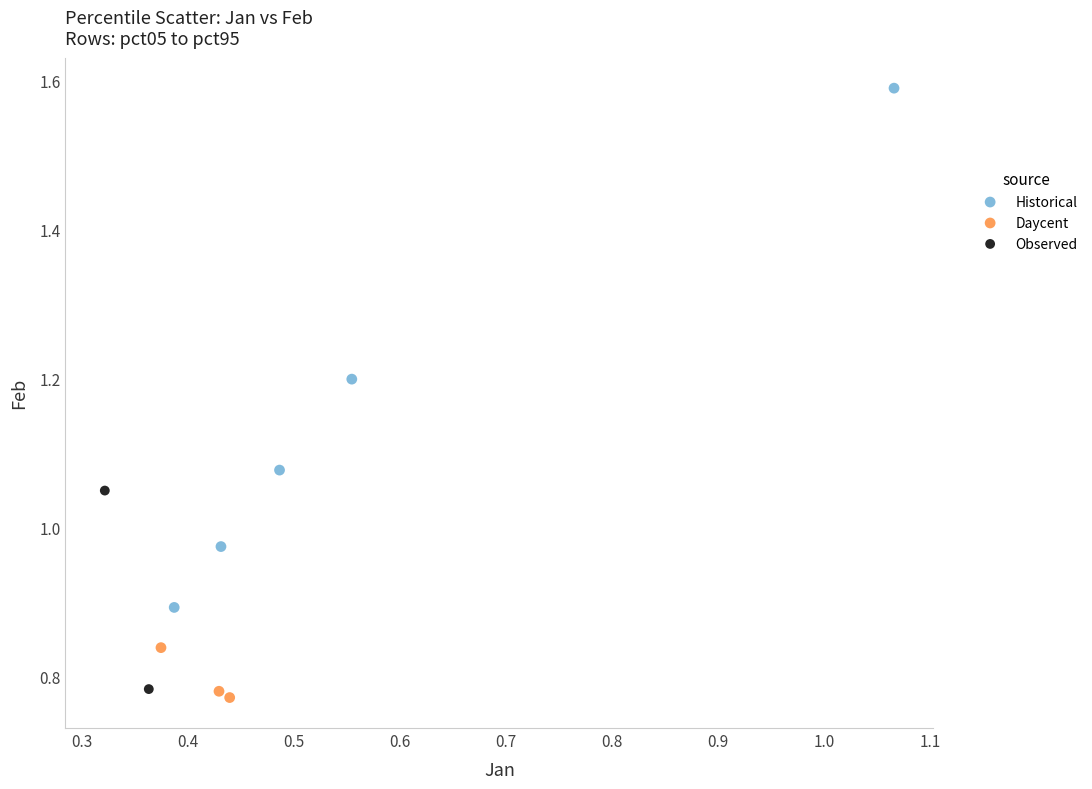

What are all the series names shown in the legend?

Historical, Daycent, Observed